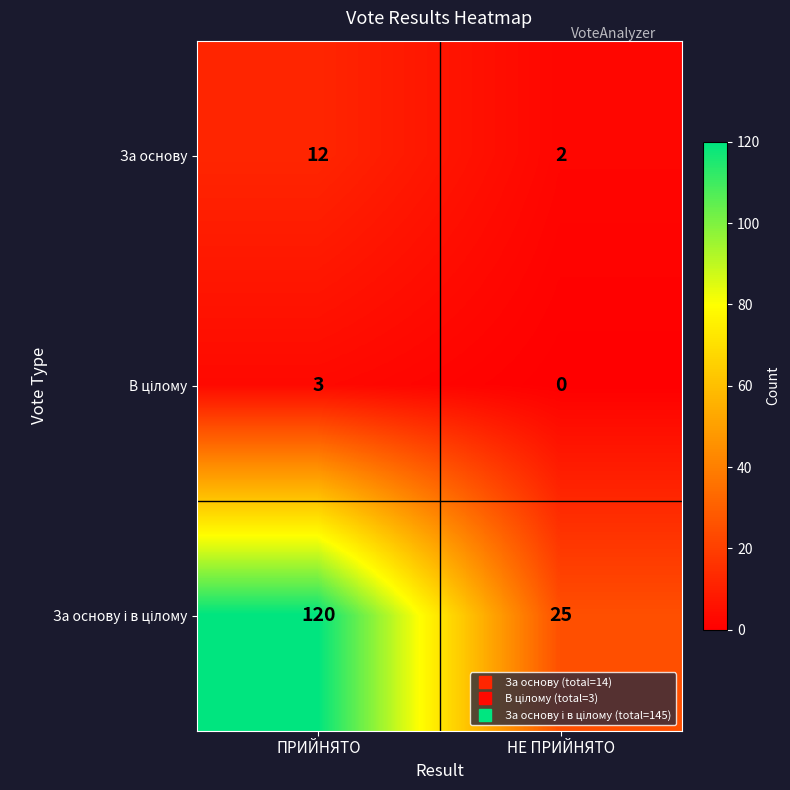

True or false: За основу has a value of 7 at ПРИЙНЯТО.

False